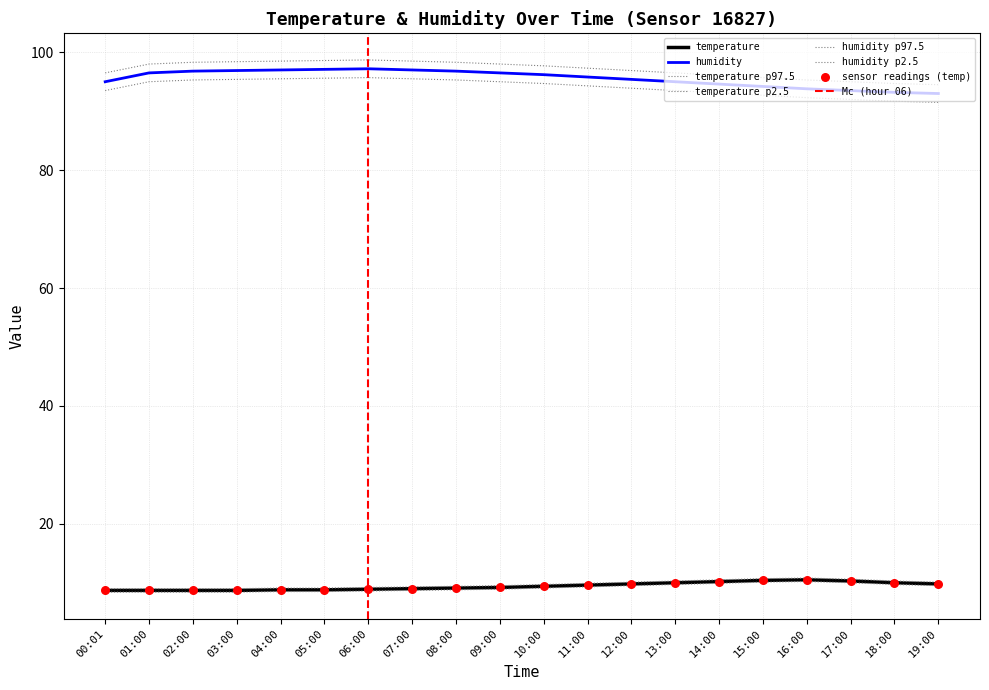

Which series contains the highest Y value?

humidity